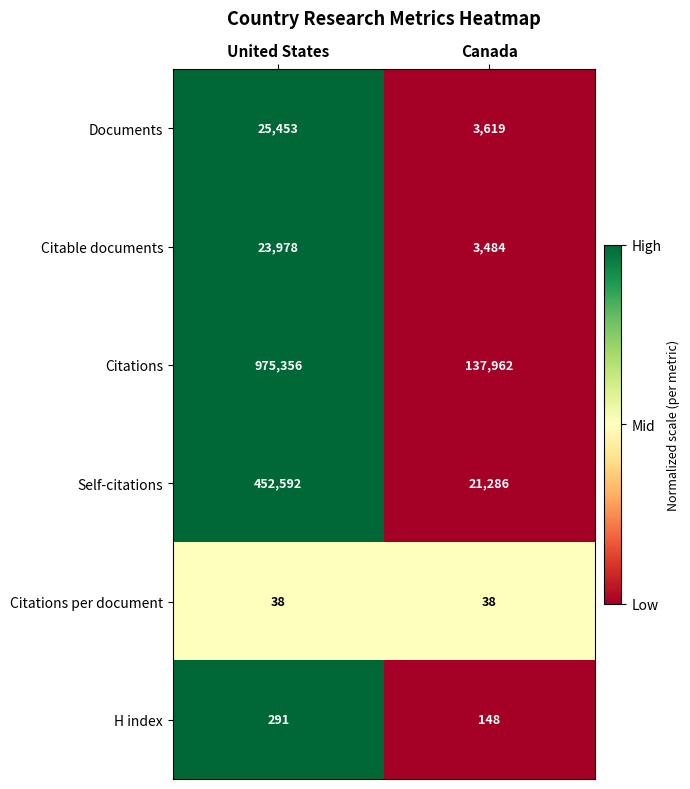

Reading right to left, list all the values displayed in this chart.

Documents: 3619	25453
Citable documents: 3484	23978
Citations: 137962	975356
Self-citations: 21286	452592
Citations per document: 38	38
H index: 148	291